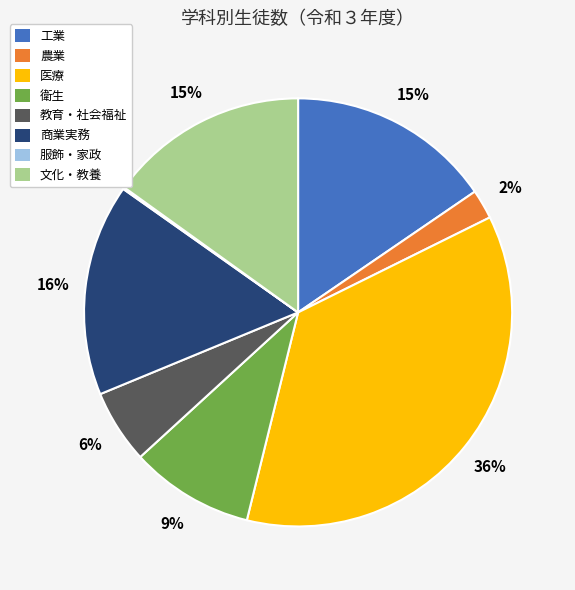

Does 工業 represent more than half of the total?

No